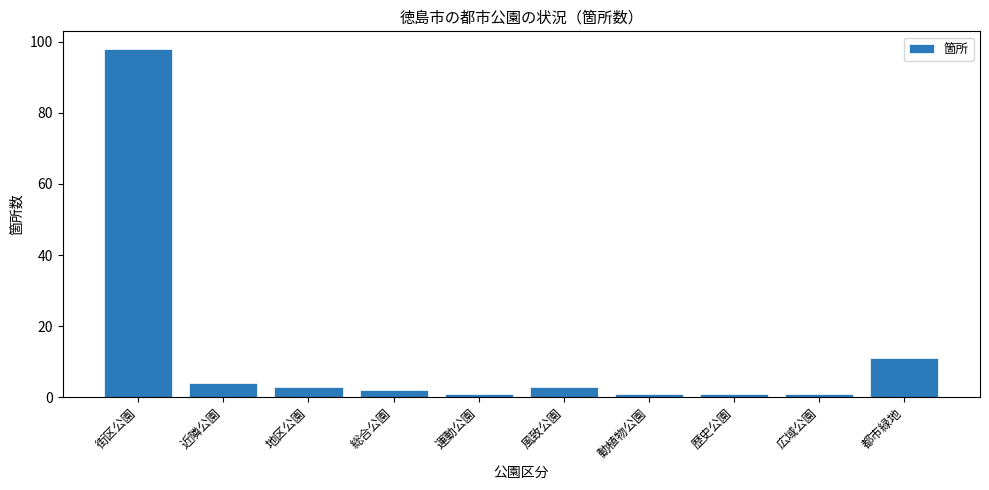

The value at 都市緑地 is 19. True or false?

False